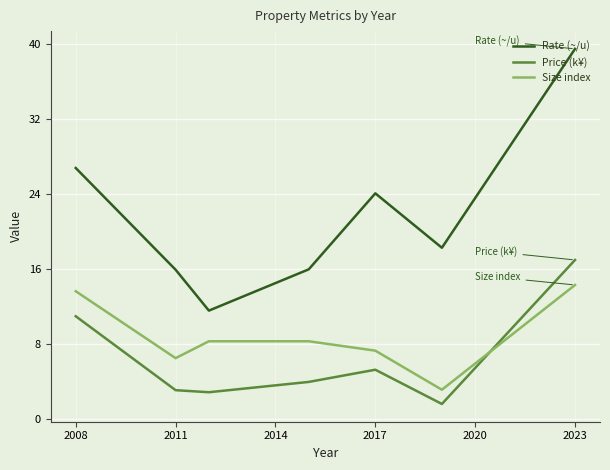

Which series has the largest range (max minus min)?

Rate (~/u)